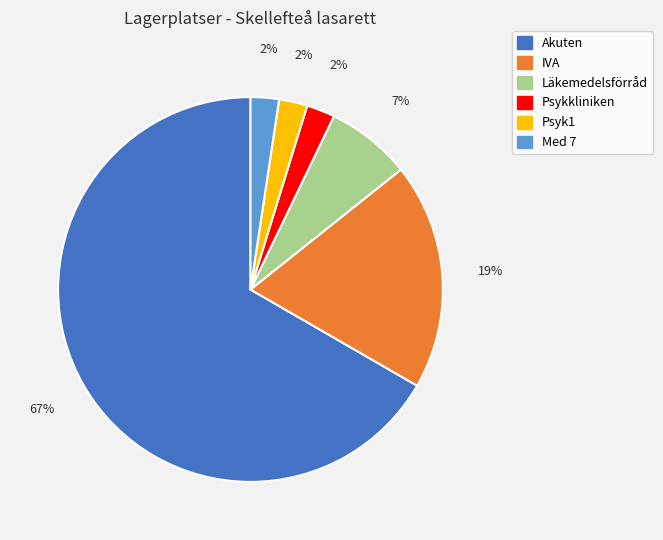

Is it true that IVA is 19% of the pie?

True